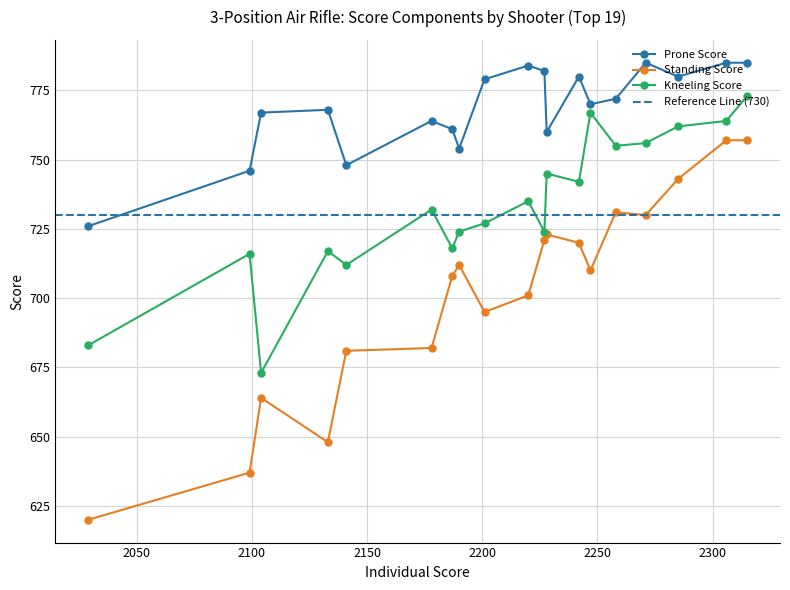

What is the lowest value of the Standing Score series?

620